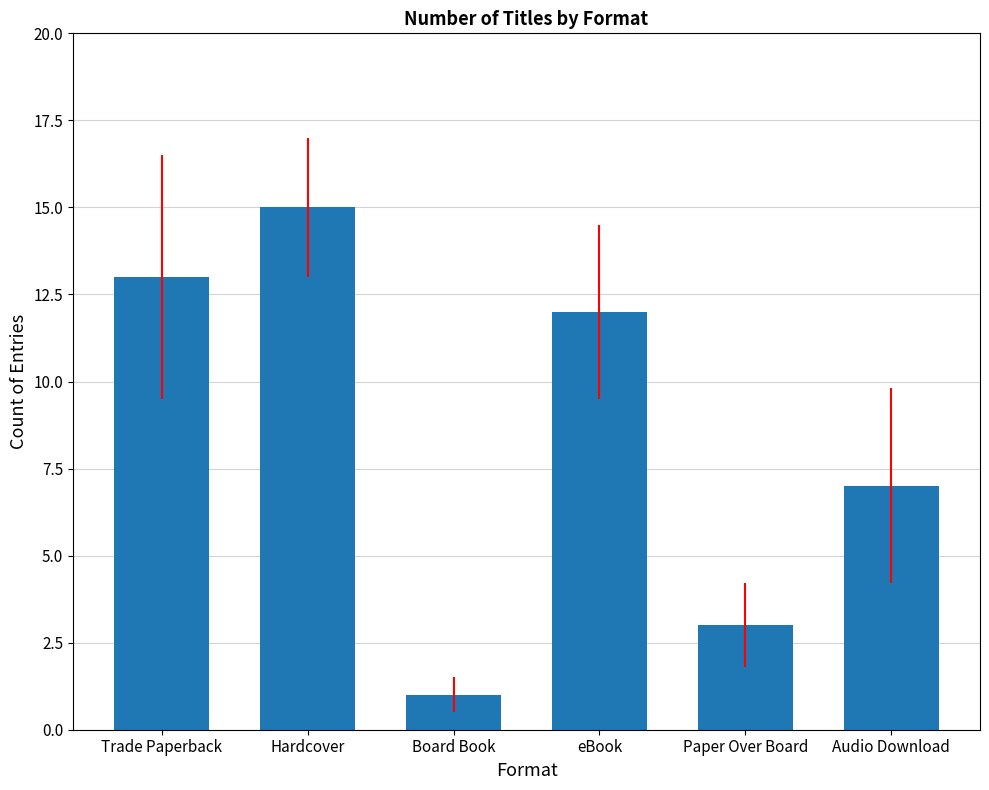

How many data points are less than 12?

3